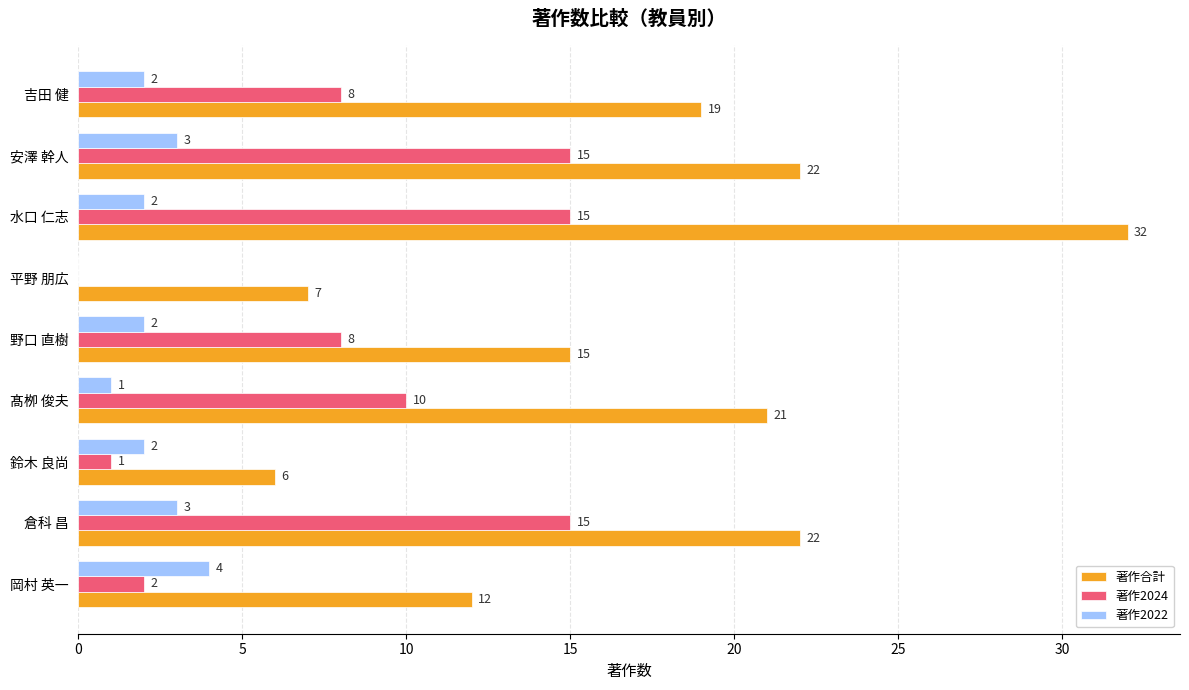

Which category has the highest value in the 著作合計 series?

水口 仁志